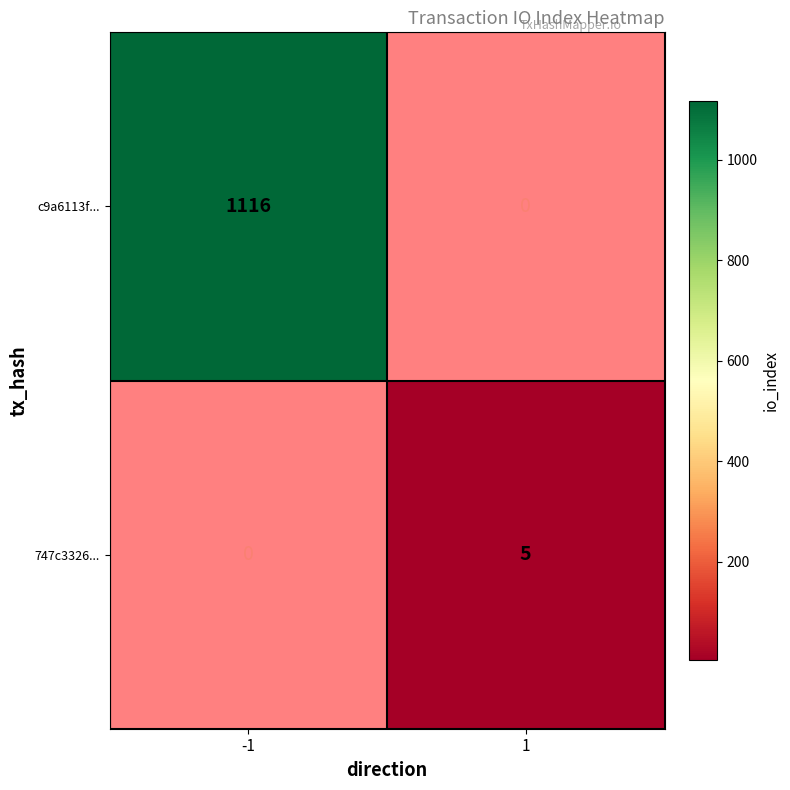

What is the greatest value displayed?

1116.0